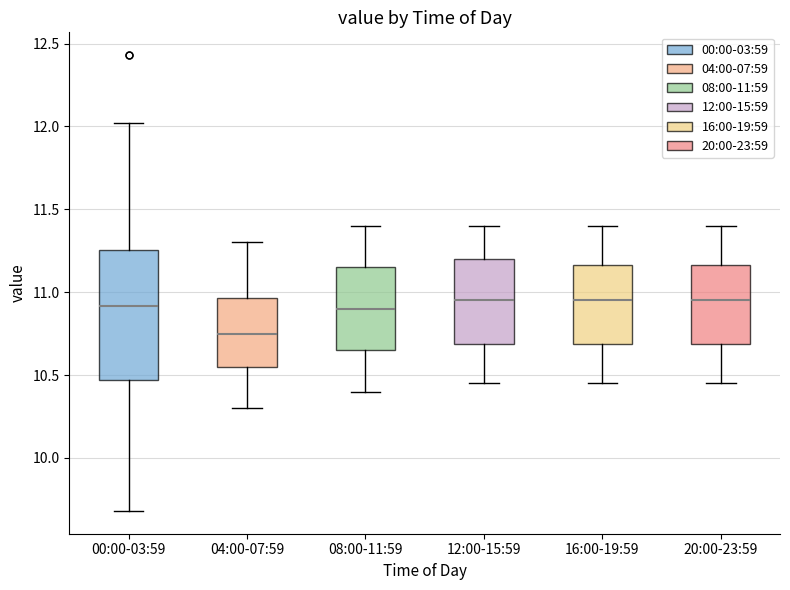

Where does the median line of the box for 00:00-03:59 sit on the y-axis? The values are not printed on the chart, so give them approximately, as read against the axis.

10.90